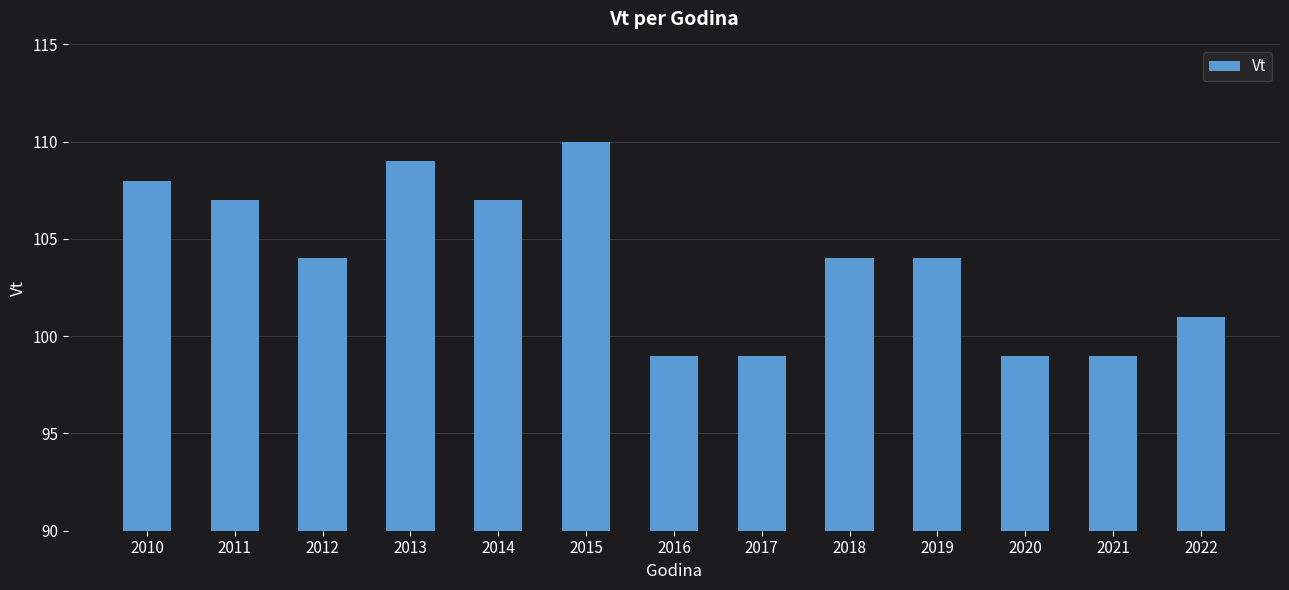

The chart shows a value of 99 at 2021. True or false?

True